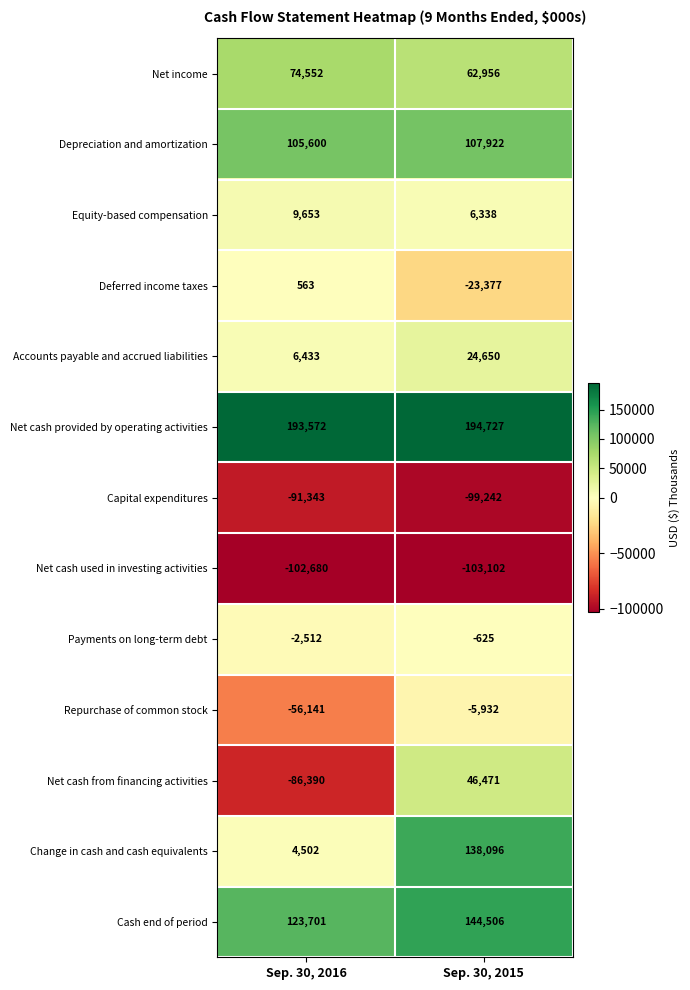

Rank the series at Sep. 30, 2016 from lowest to highest value.

Net cash used in investing activities, Capital expenditures, Net cash from financing activities, Repurchase of common stock, Payments on long-term debt, Deferred income taxes, Change in cash and cash equivalents, Accounts payable and accrued liabilities, Equity-based compensation, Net income, Depreciation and amortization, Cash end of period, Net cash provided by operating activities